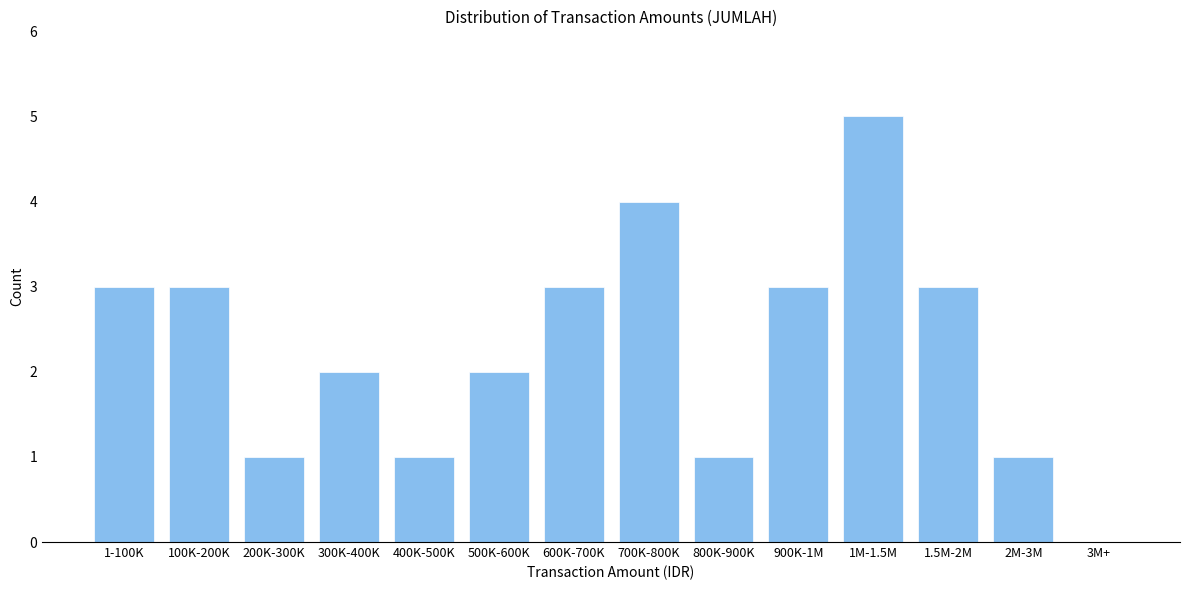

Reading right to left, transcribe all the data shown in this chart.

3M+=0	2M-3M=1	1.5M-2M=3	1M-1.5M=5	900K-1M=3	800K-900K=1	700K-800K=4	600K-700K=3	500K-600K=2	400K-500K=1	300K-400K=2	200K-300K=1	100K-200K=3	1-100K=3